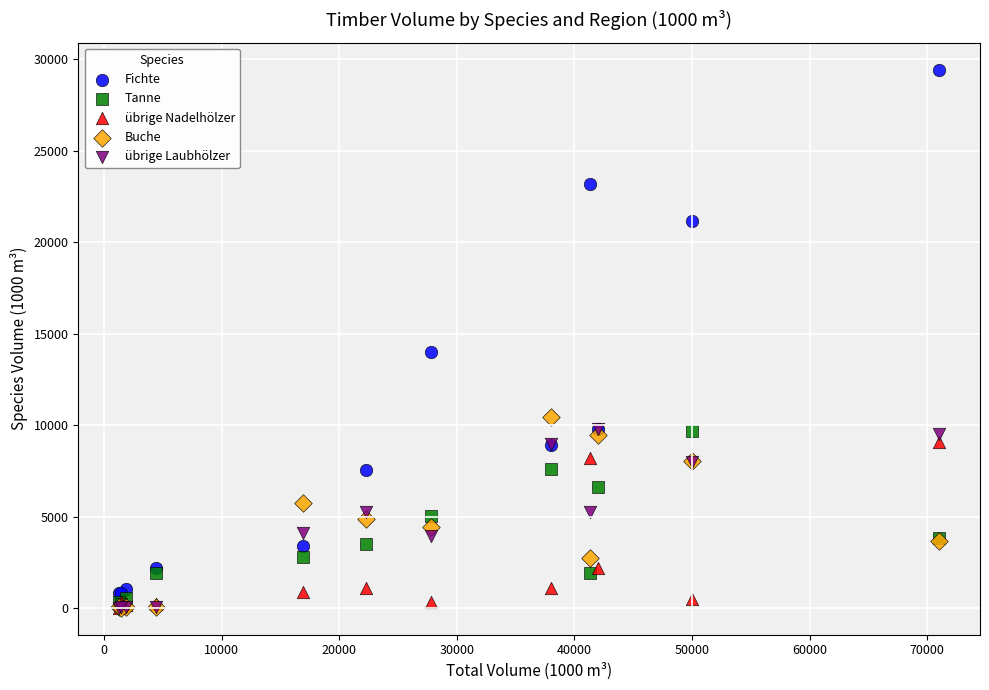

Across all series, what Y value is closest to 14737?

14010